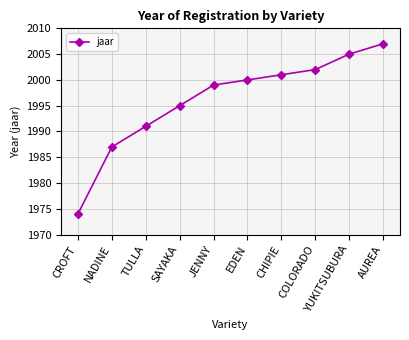

What is the average value?

1996